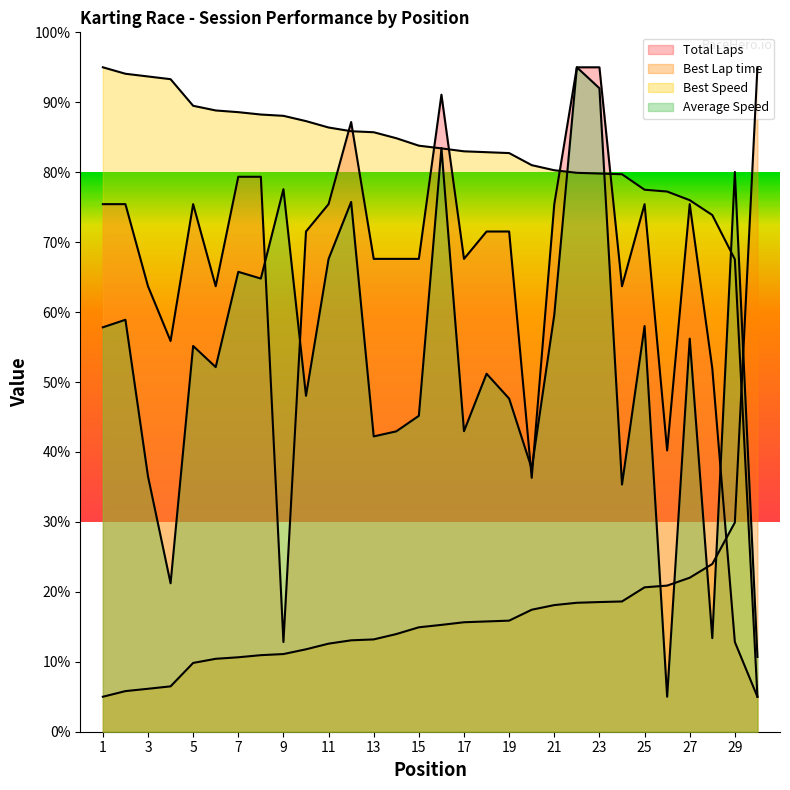

What is the smallest value displayed?

5.0